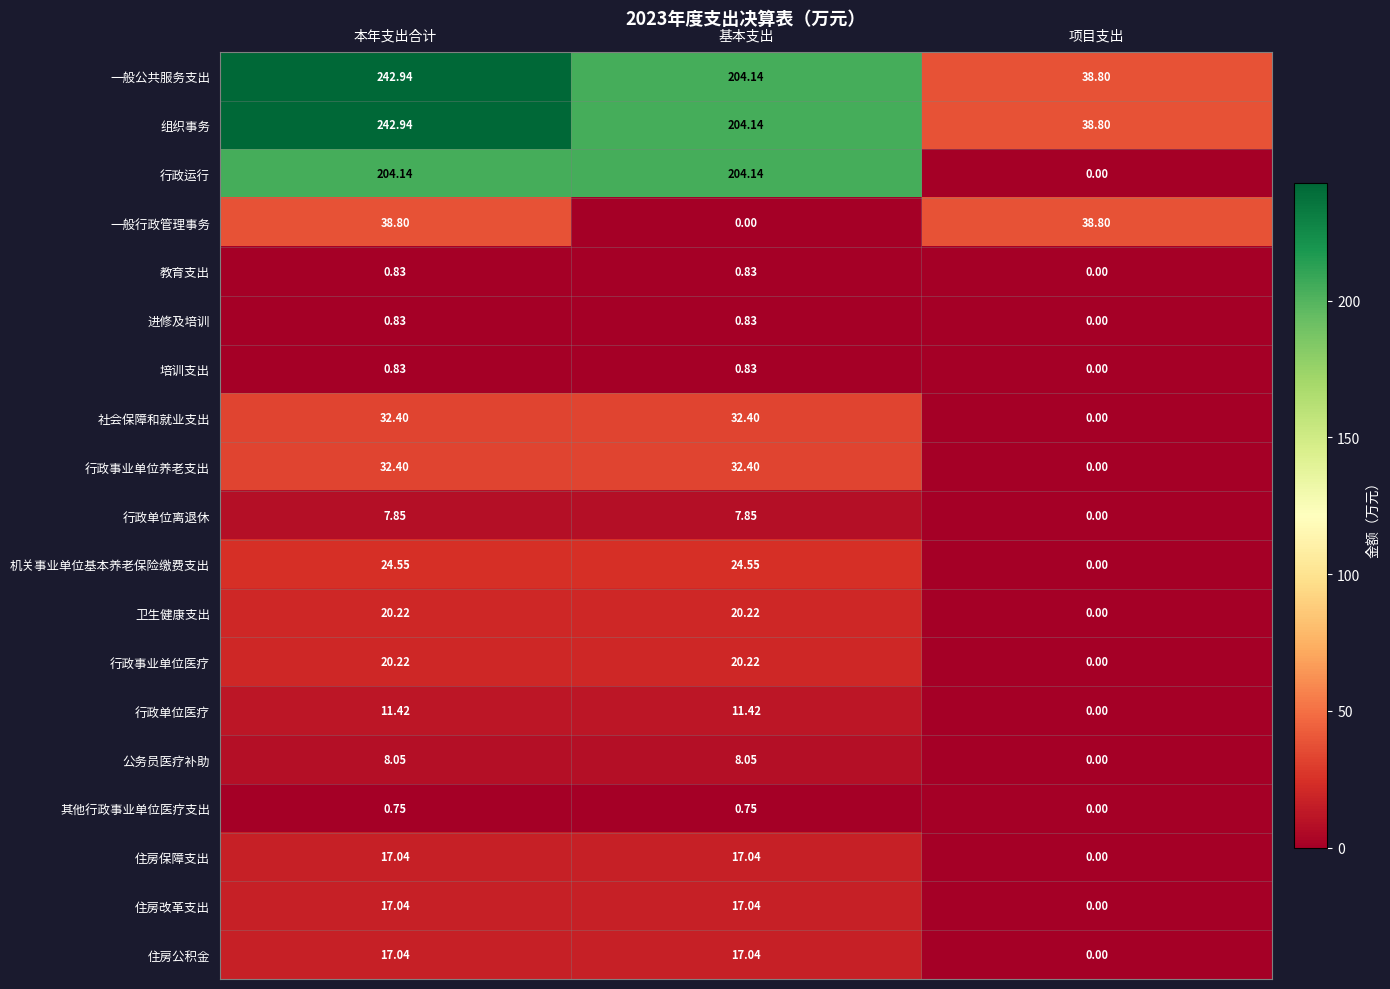

Which category has the lowest value in the 培训支出 series?

项目支出